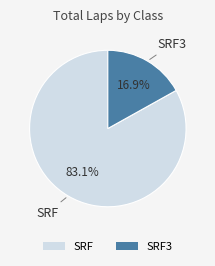

To the nearest percent, what is the difference between the largest and smallest slice percentages?

66%